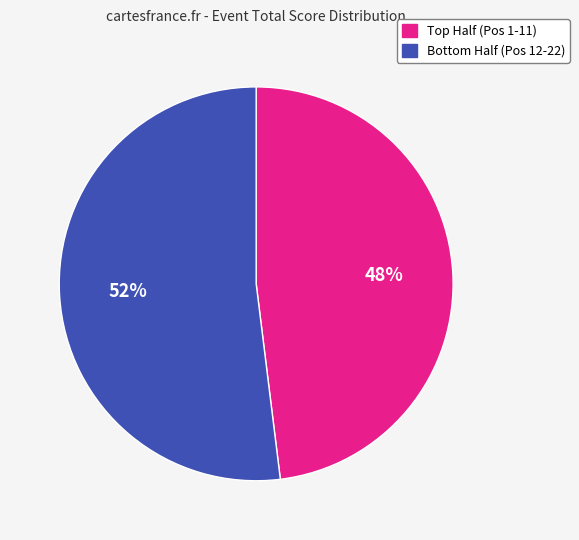

To the nearest percent, what is the average slice percentage?

50%